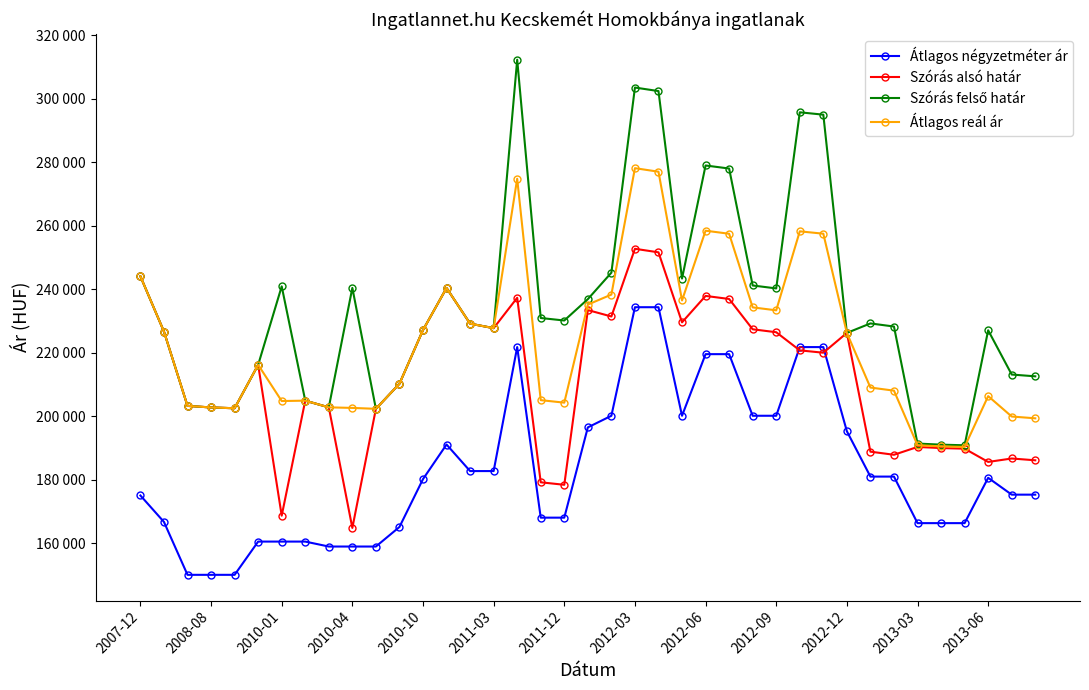

What are all the series names shown in the legend?

Átlagos négyzetméter ár, Szórás alsó határ, Szórás felső határ, Átlagos reál ár